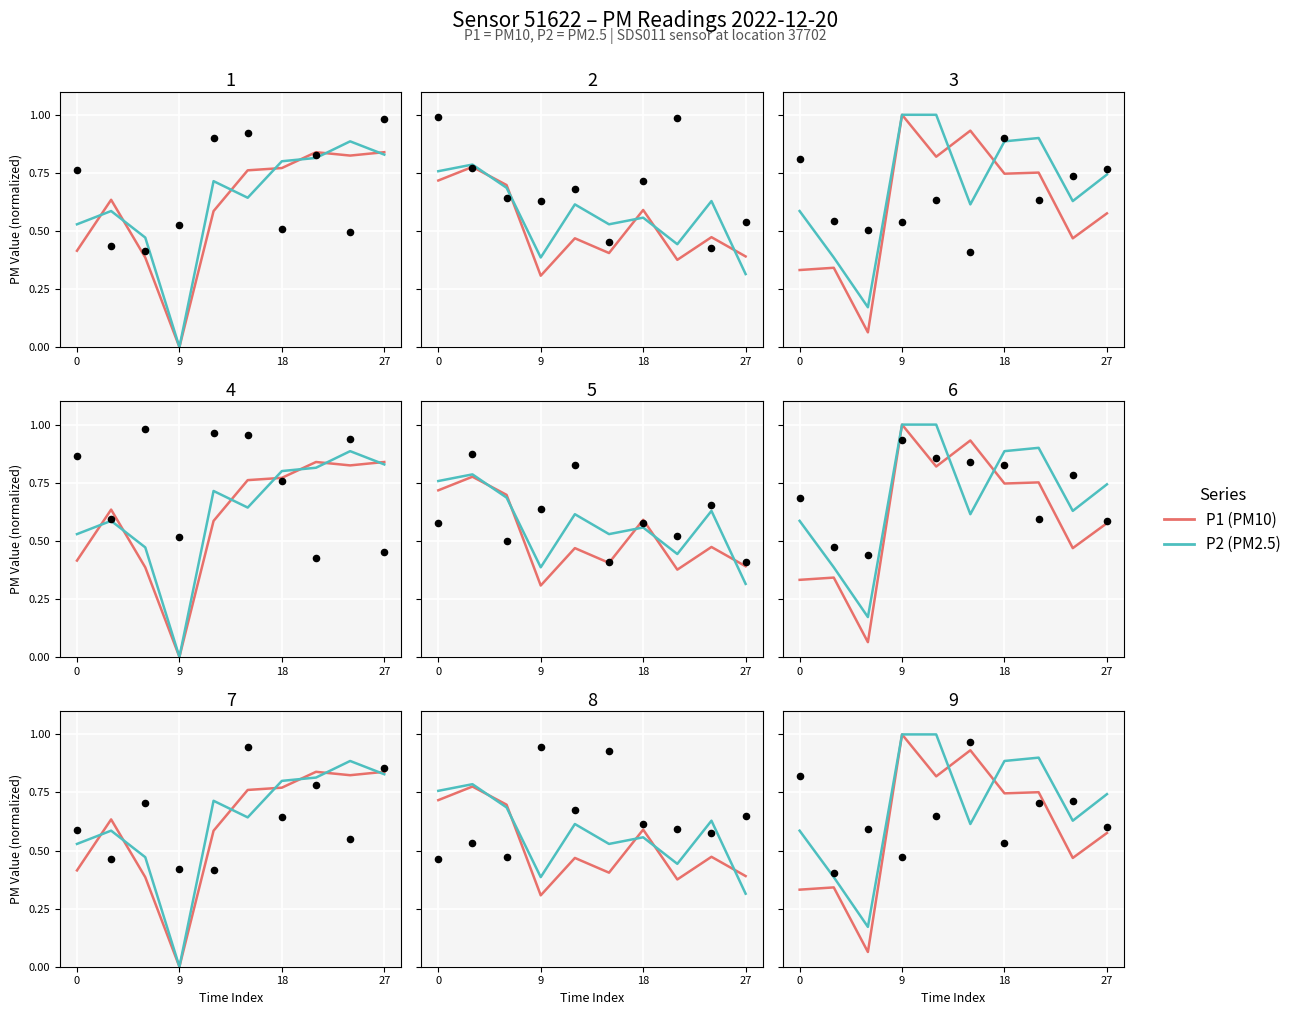

At how many categories does at least one series exceed 0?

10